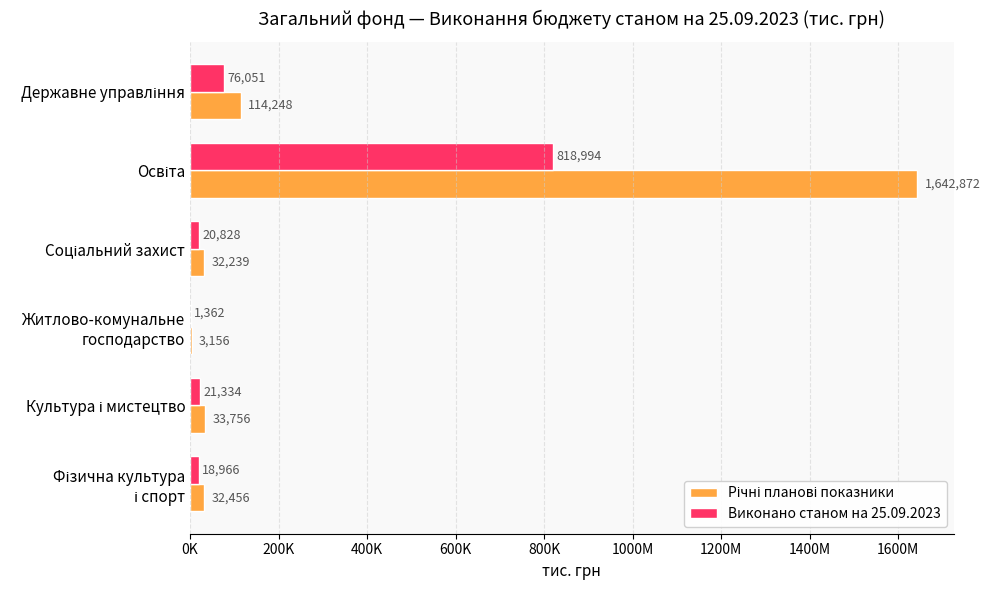

How many groups of bars are there?

6